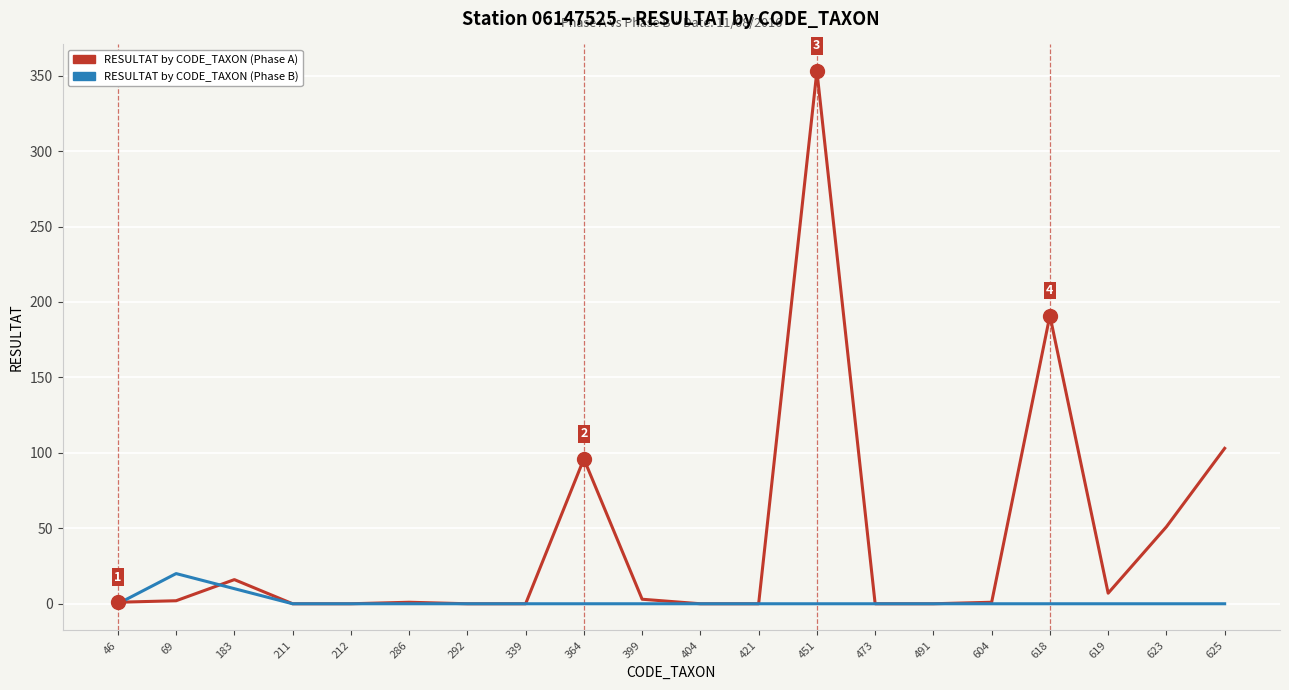

Is the value of RESULTAT by CODE_TAXON (Phase B) at 69 greater than the value of RESULTAT by CODE_TAXON (Phase A) at 625?

No